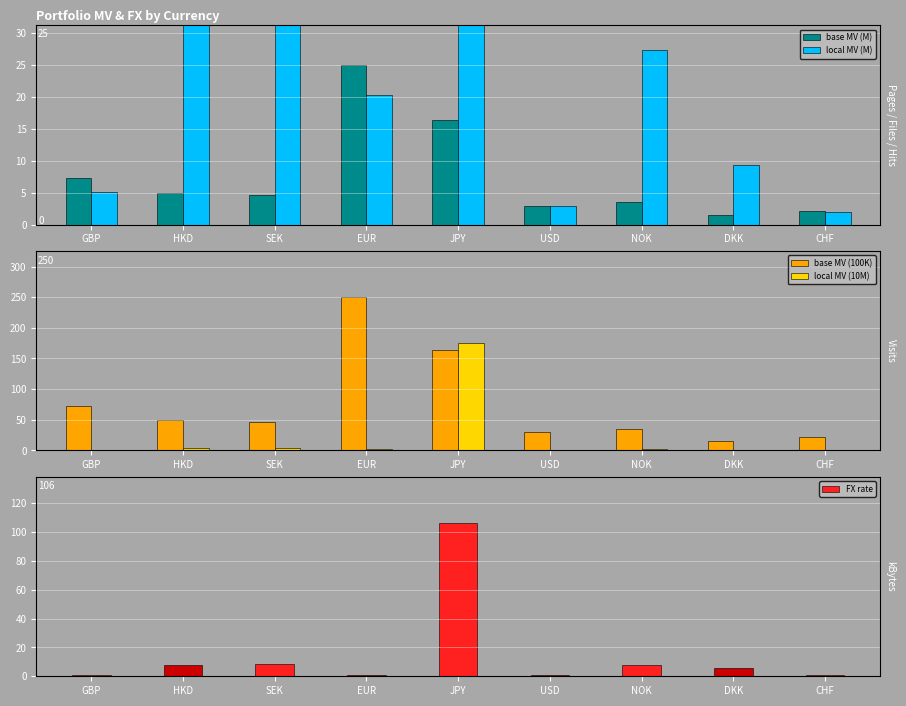

Between GBP and EUR, which is larger?

EUR